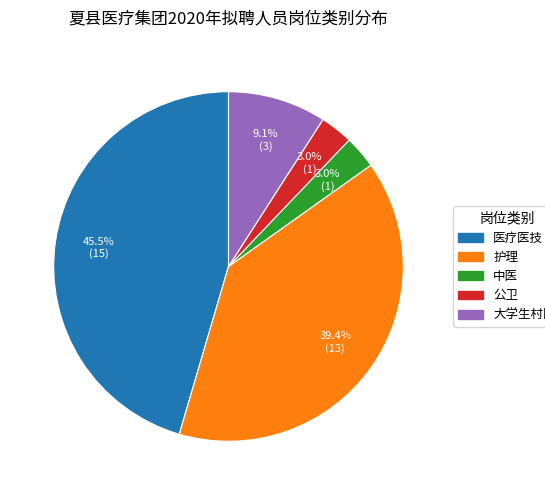

To the nearest percent, what is the combined percentage of 公卫 and 大学生村医?

12%